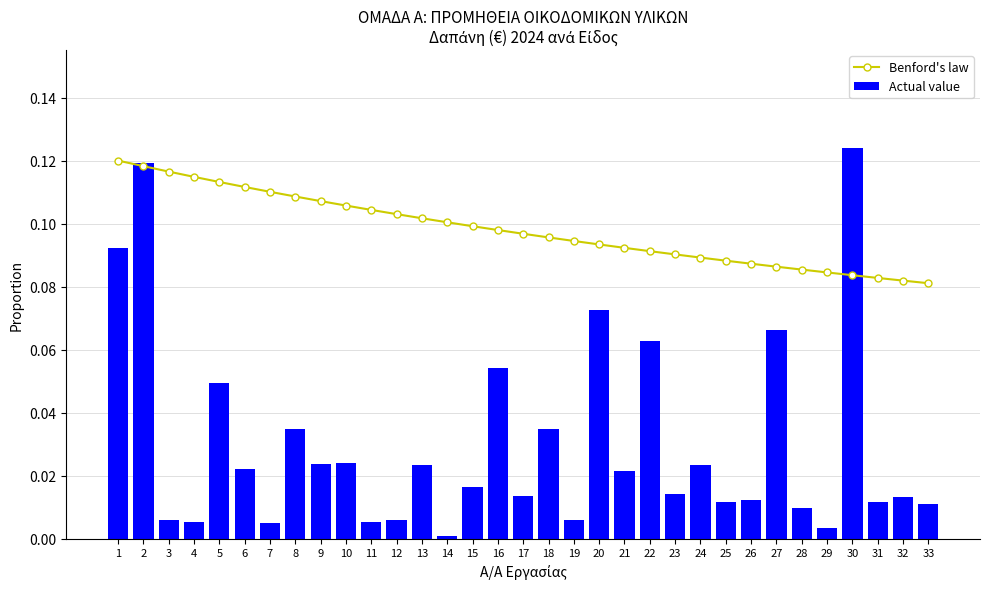

Between 17 and 18, which series saw the biggest shift?

Actual value